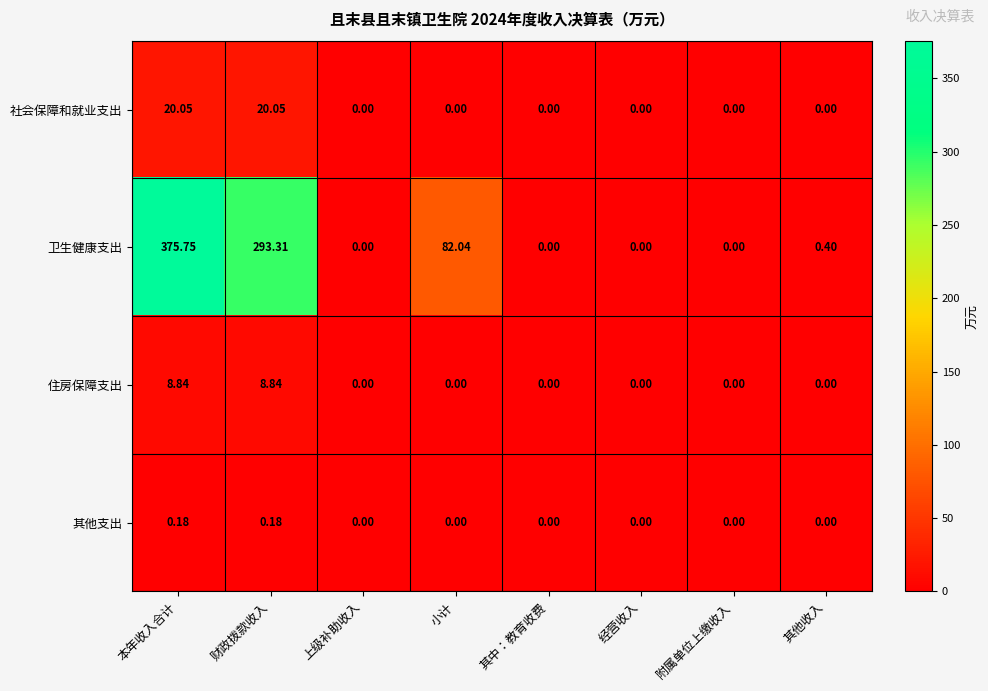

Rank the series by their maximum value, from highest to lowest.

卫生健康支出, 社会保障和就业支出, 住房保障支出, 其他支出